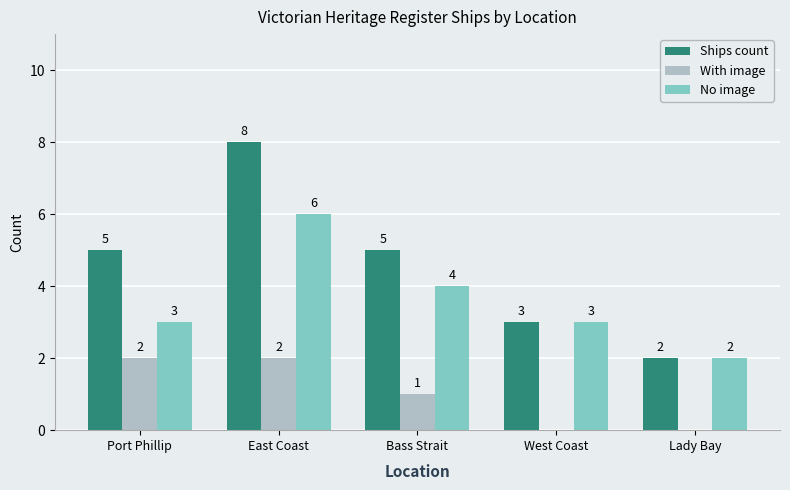

At which category is the sum across all series the highest?

East Coast